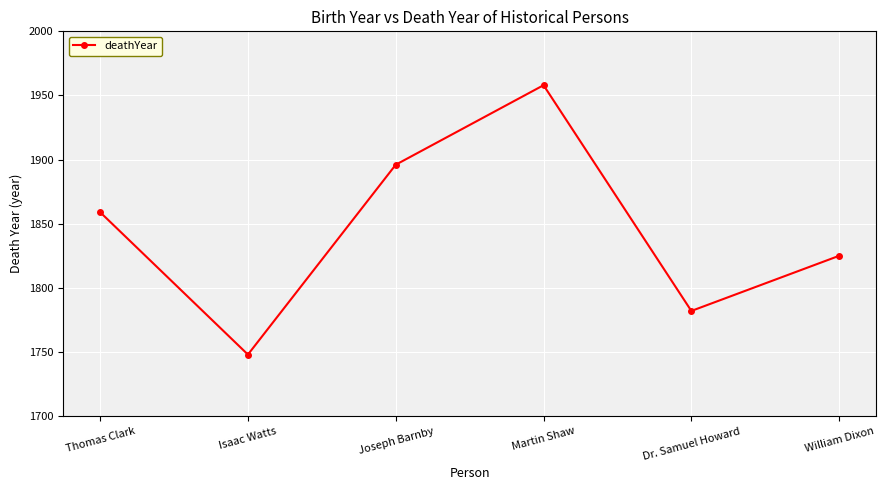

What is the value of the 5th point from the left?

1782